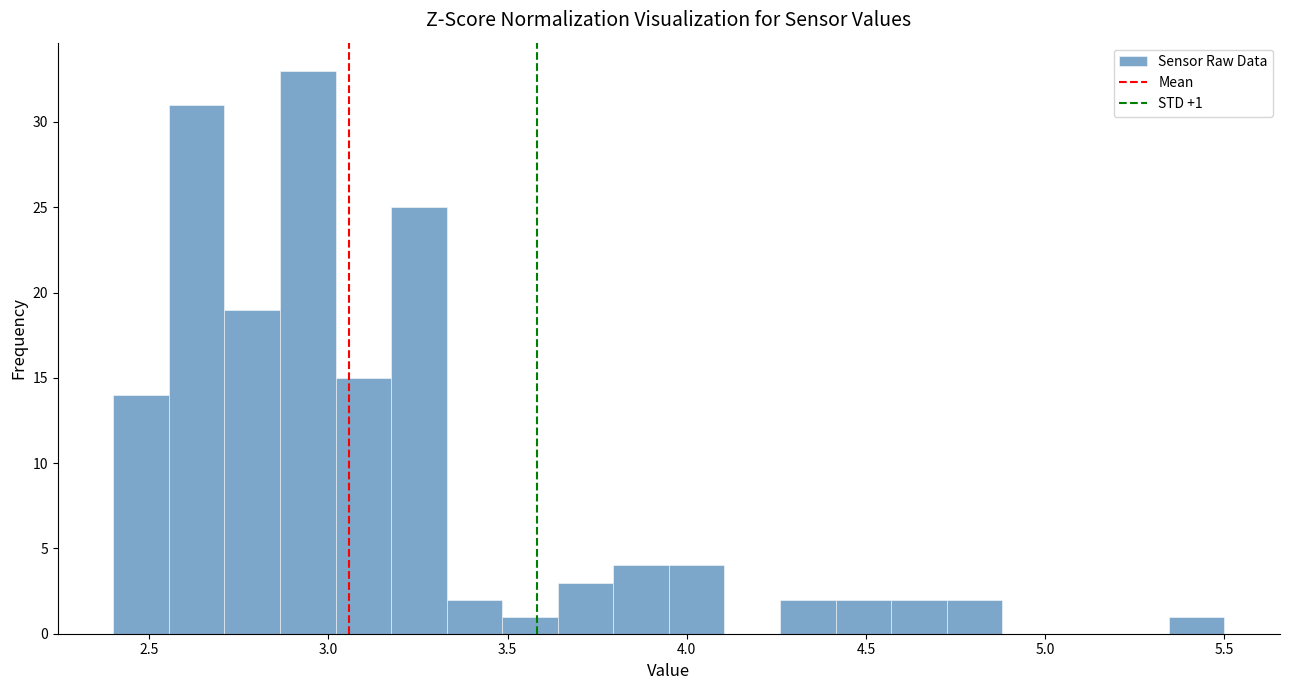

Around what value on the x-axis is the tallest bar? Give the approximate position of its centre, as read against the axis.

2.95